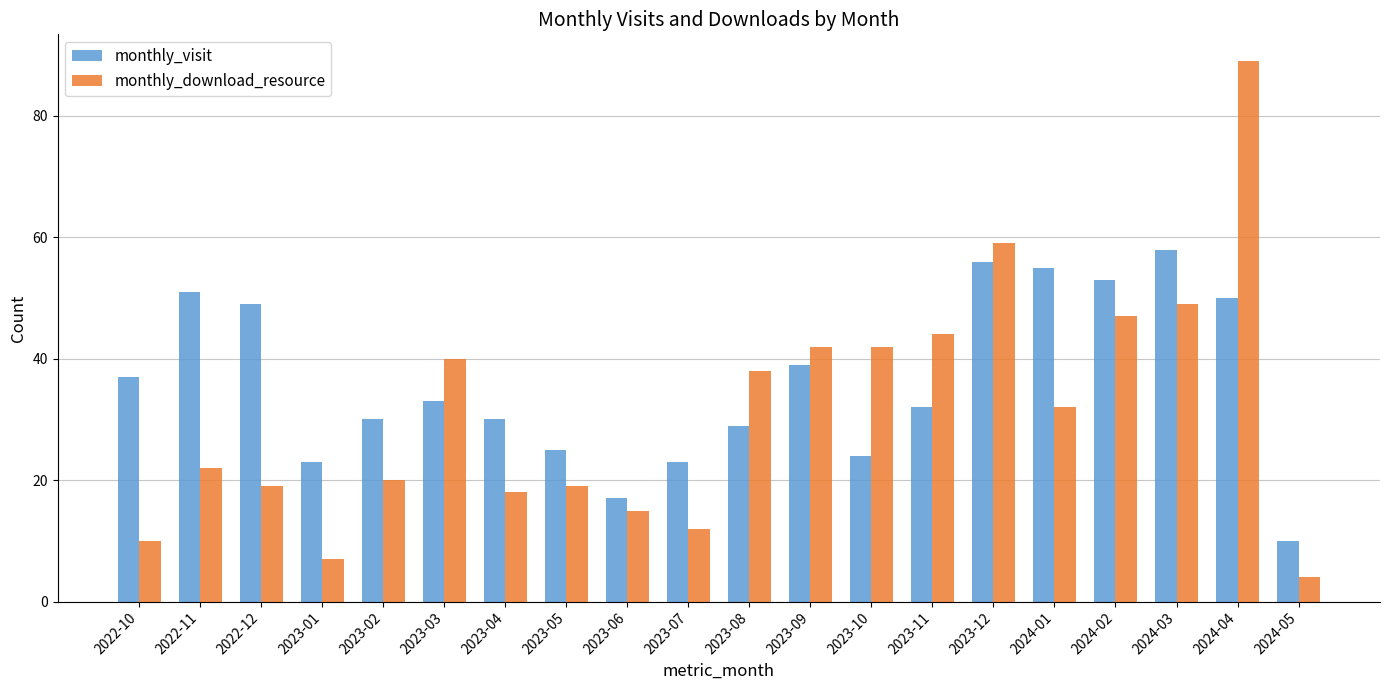

What is the difference between the monthly_download_resource values at 2023-09 and 2022-11?

20